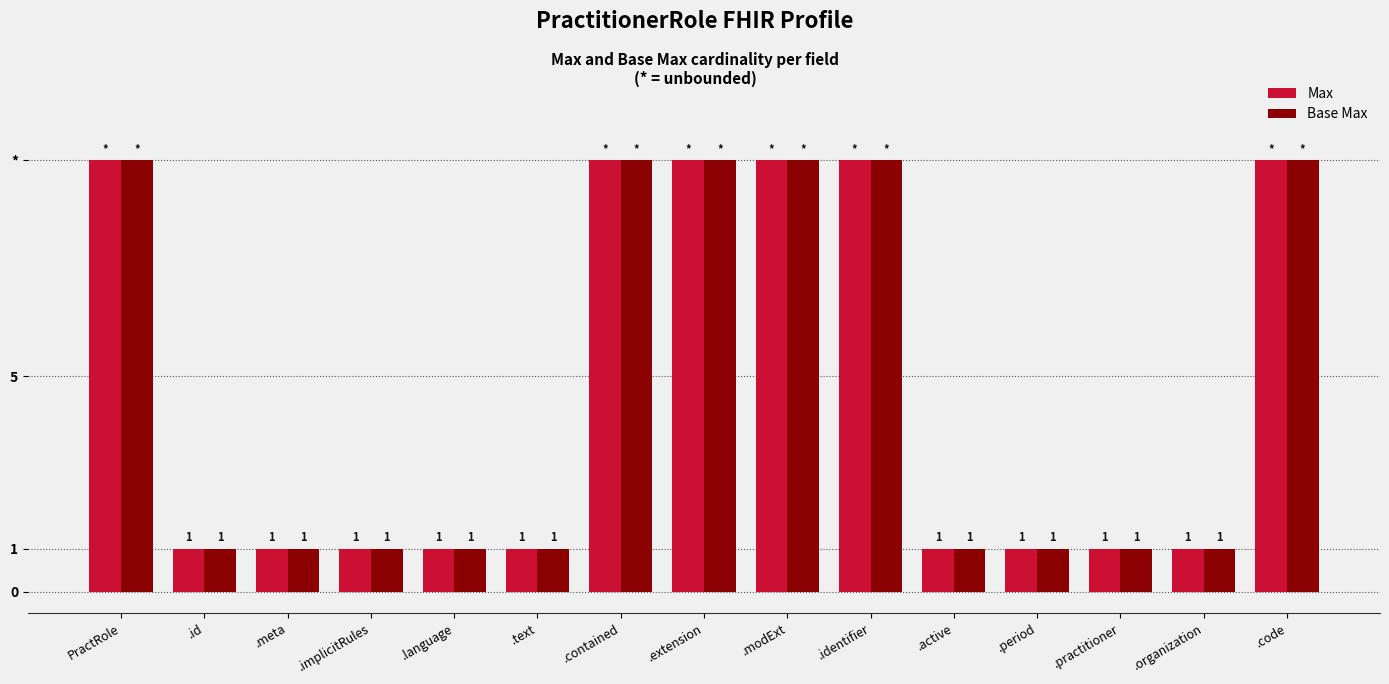

What is the approximate value of Max at PractRole?

10